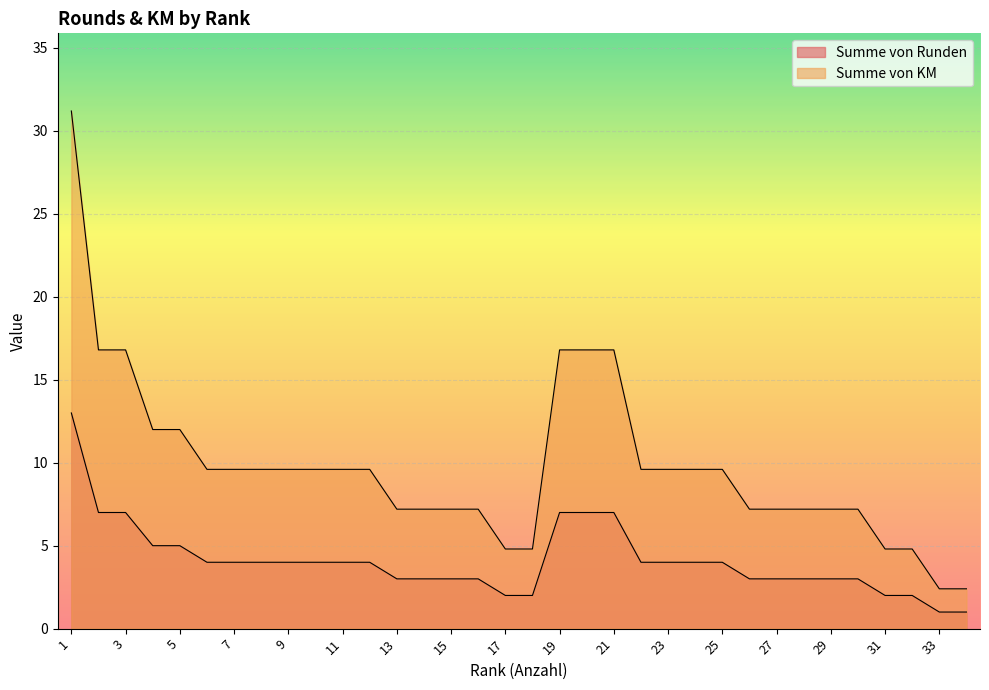

How many lines are shown in the chart?

2